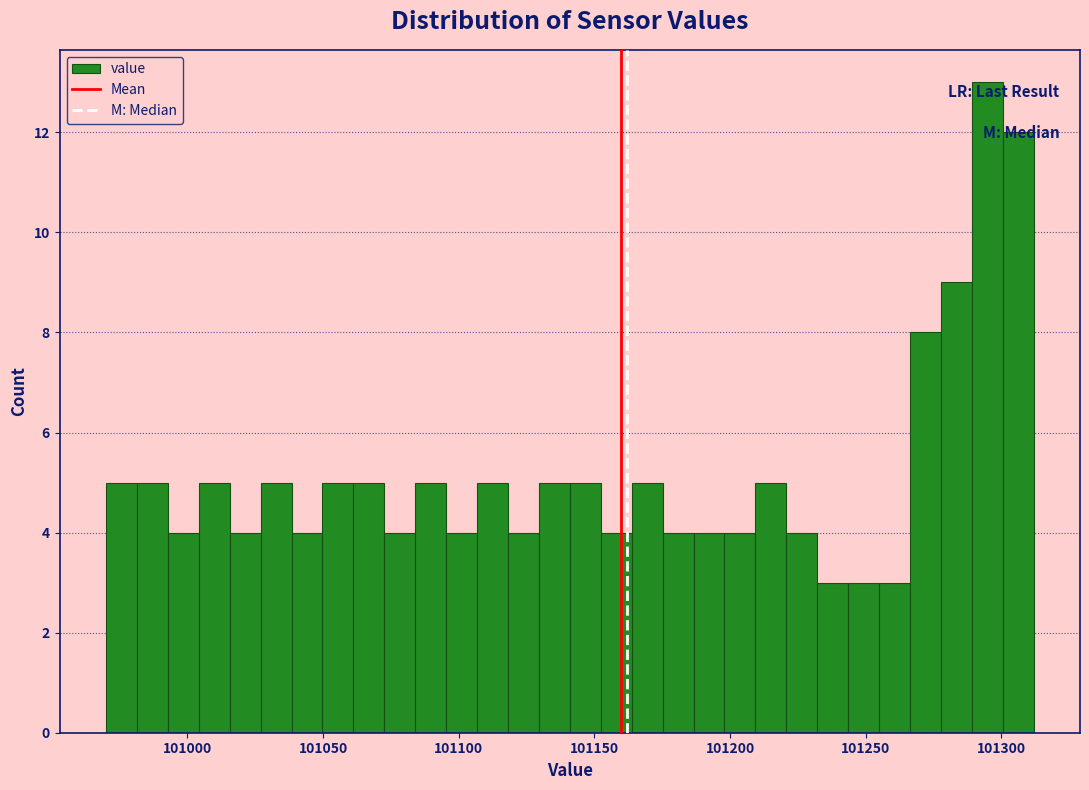

Around what value on the x-axis is the tallest bar? Give the approximate position of its centre, as read against the axis.

101295